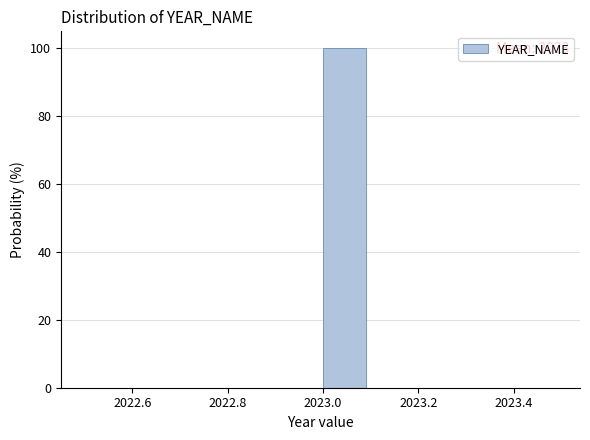

Which range on the x-axis has the tallest bar?

2023.0 to 2023.1